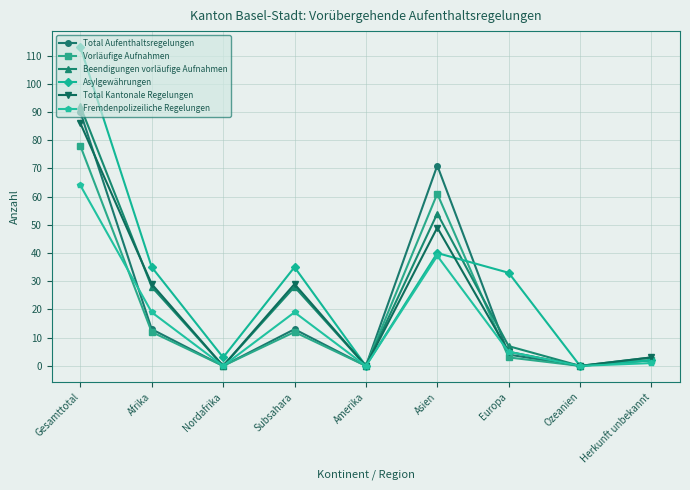

What is the average value of the Vorläufige Aufnahmen series?

19